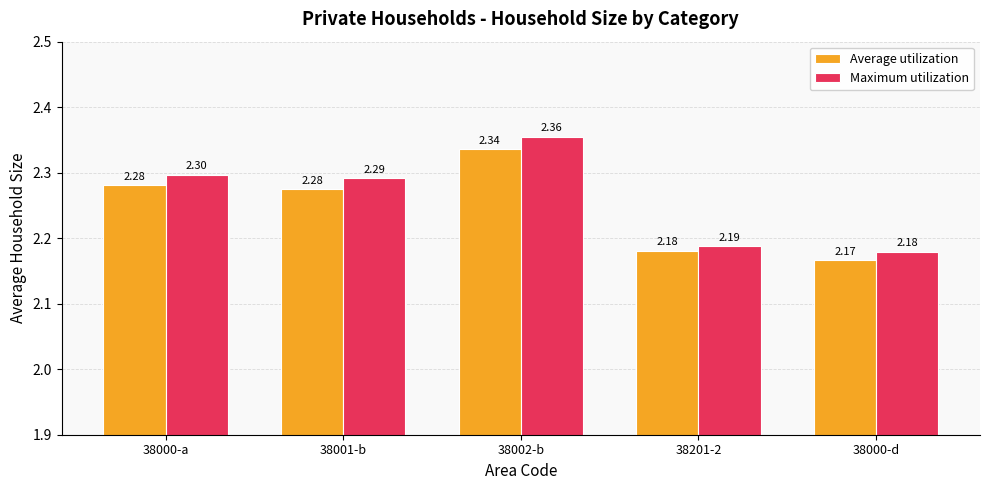

Is the value of Average utilization at 38000-a greater than the value of Maximum utilization at 38201-2?

Yes